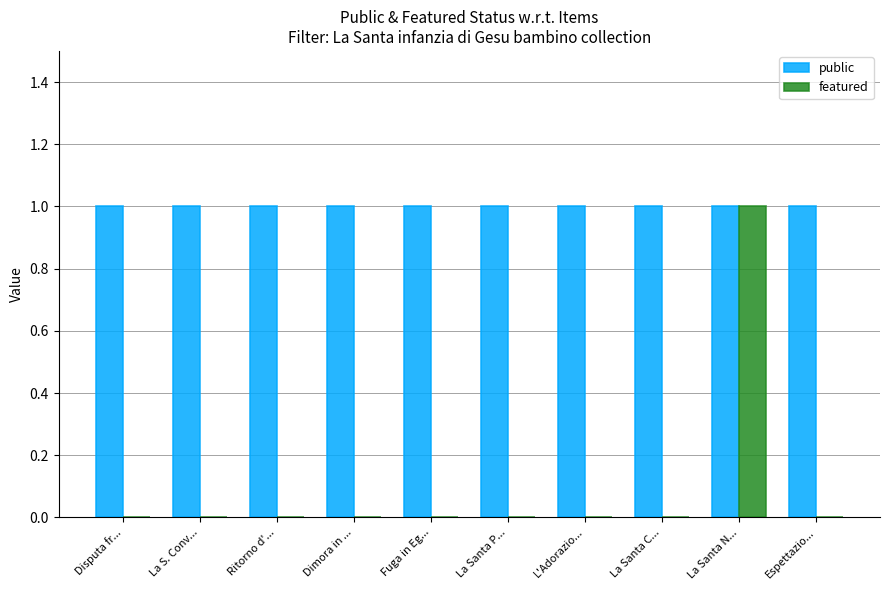

Is the value of featured at Dimora in ... greater than the value of public at La S. Conv...?

No